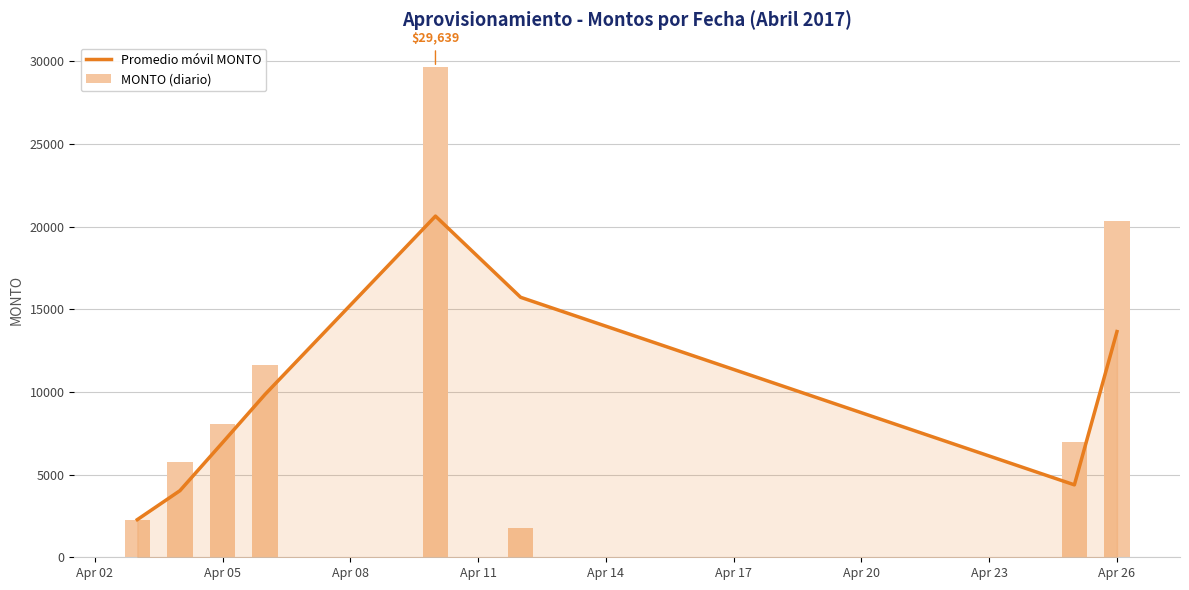

Is the value of Promedio móvil MONTO at Apr 08 greater than the value of MONTO (diario) at Apr 11?

No